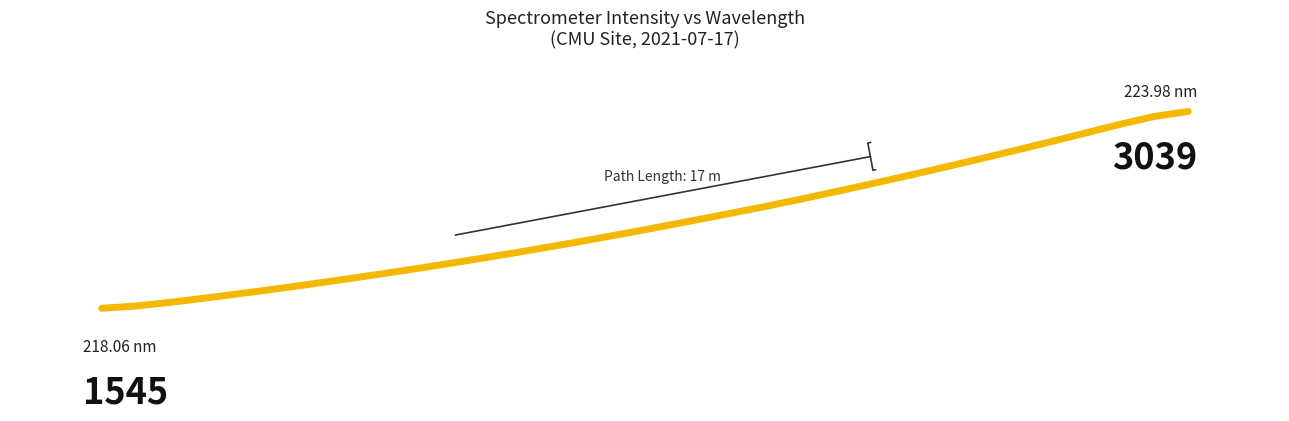

True or false: the data has more than 0 interior local peaks.

False